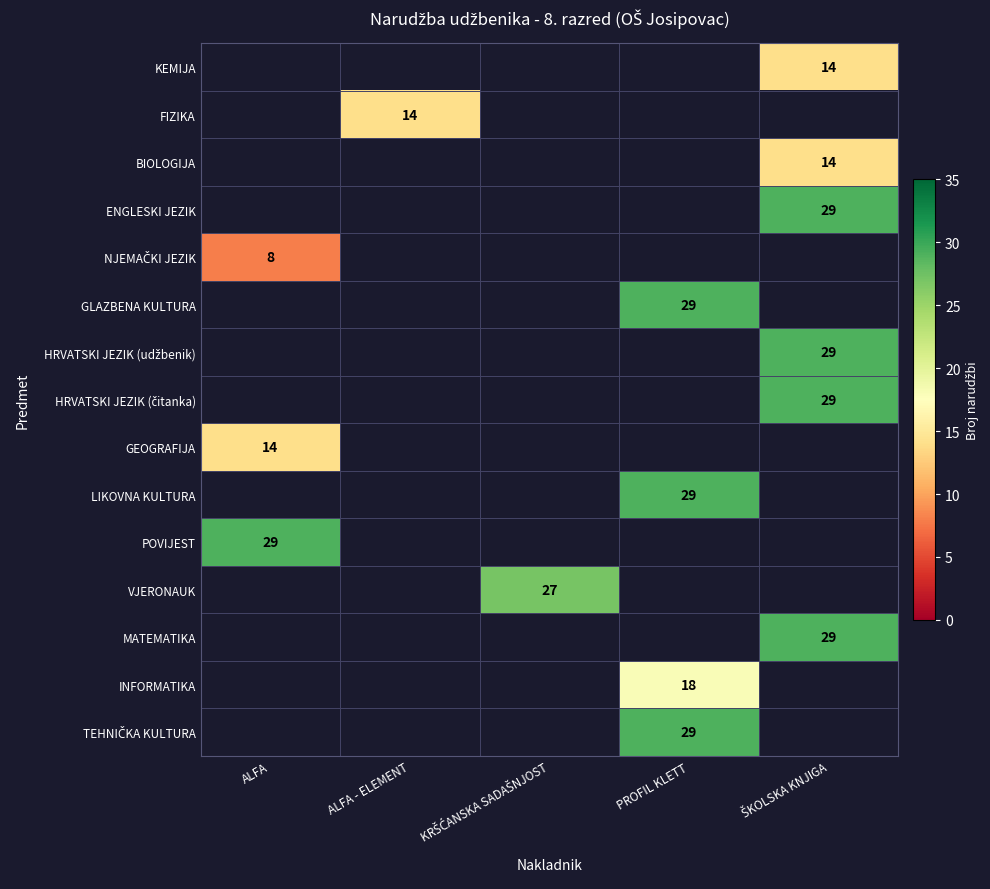

At which category does the chart reach its minimum across all series?

ALFA